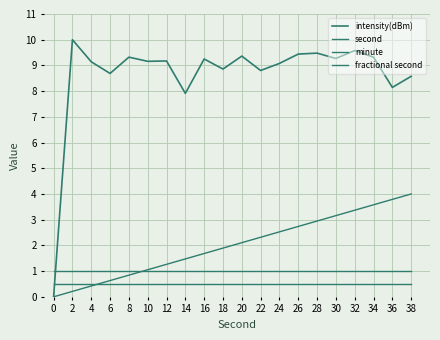

How many interior local peaks does the intensity(dBm) series have?

7